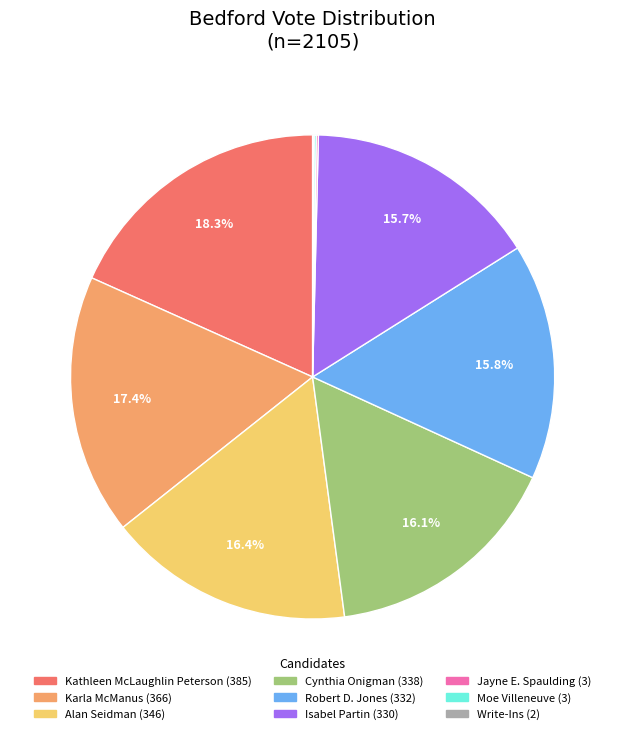

Is there a majority slice in this chart?

No